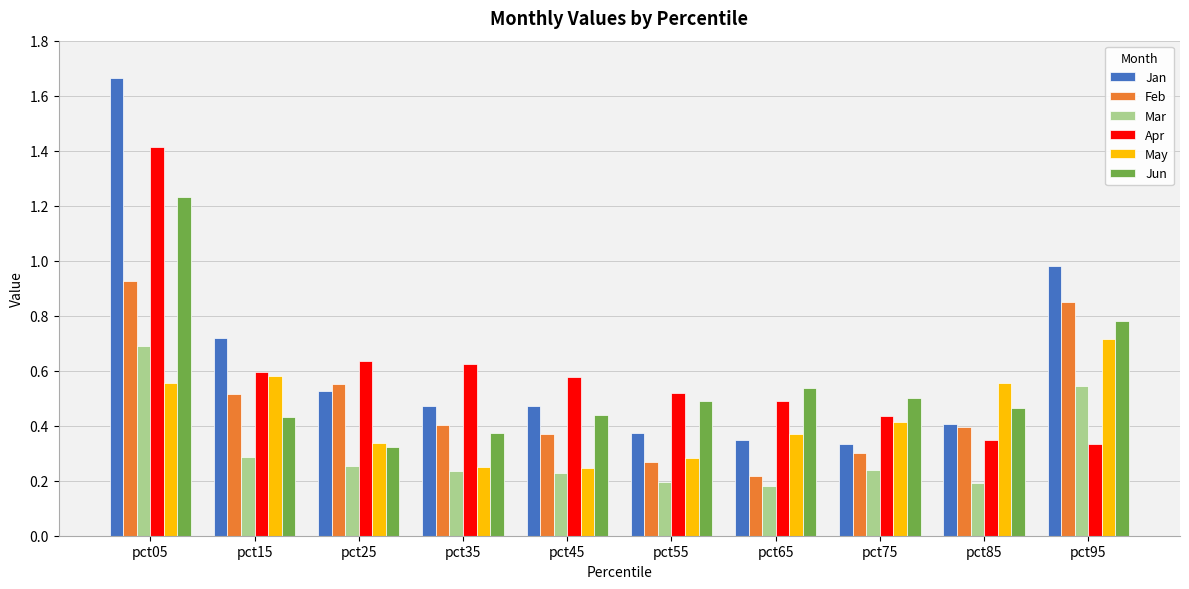

Is it true that Apr equals 0.6 at pct25?

True